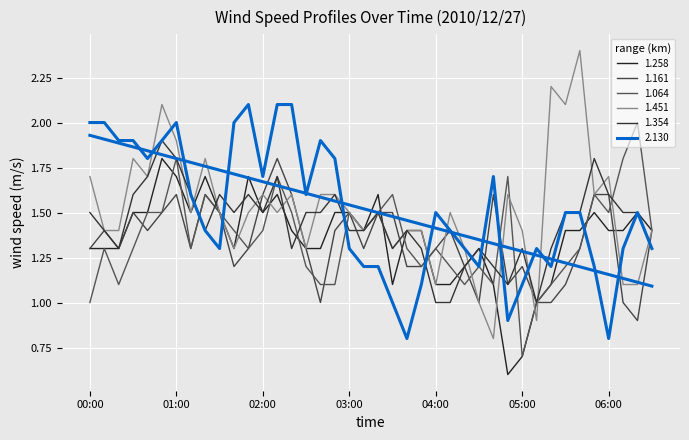

Is the value of 1.161 at 01:30 greater than the value of 2.130 at 02:10?

No